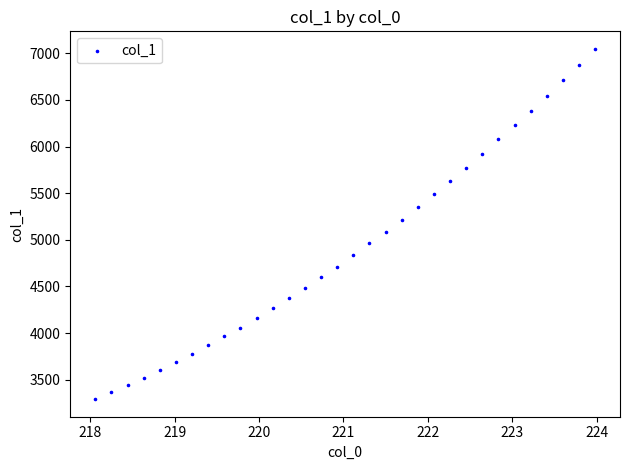

What is the range of Y values (max minus min)?

3756.9